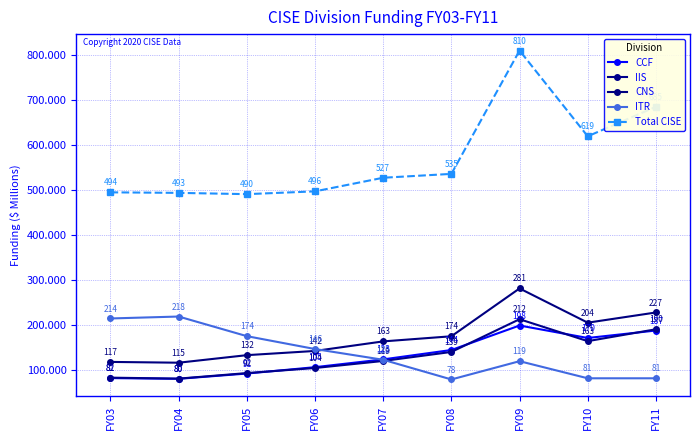

What is the total value across all series at FY07?

1053.4